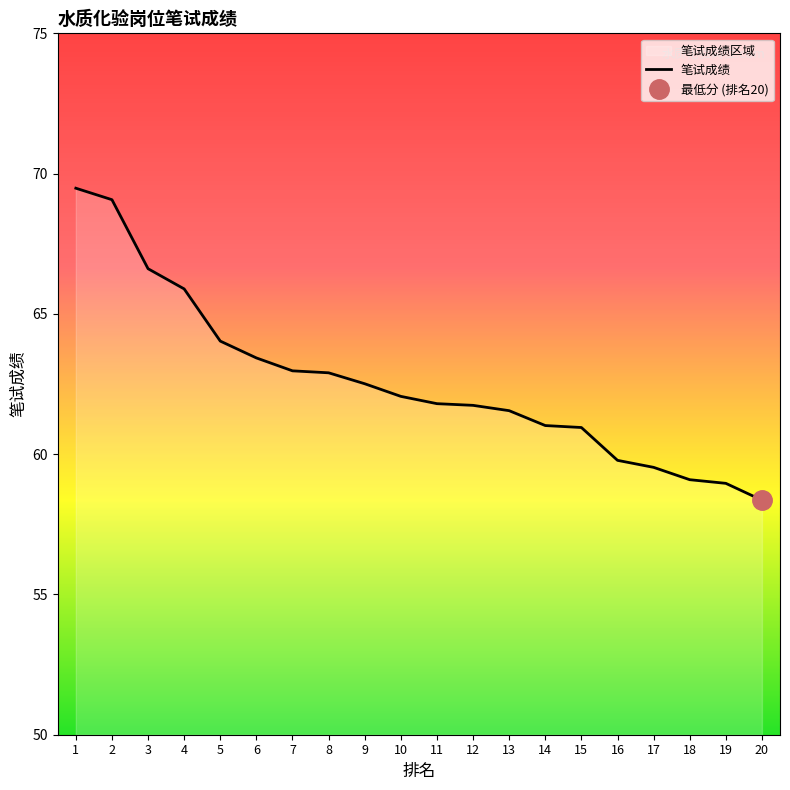

What is the ratio of the value at 20 to the value at 19?

1.0